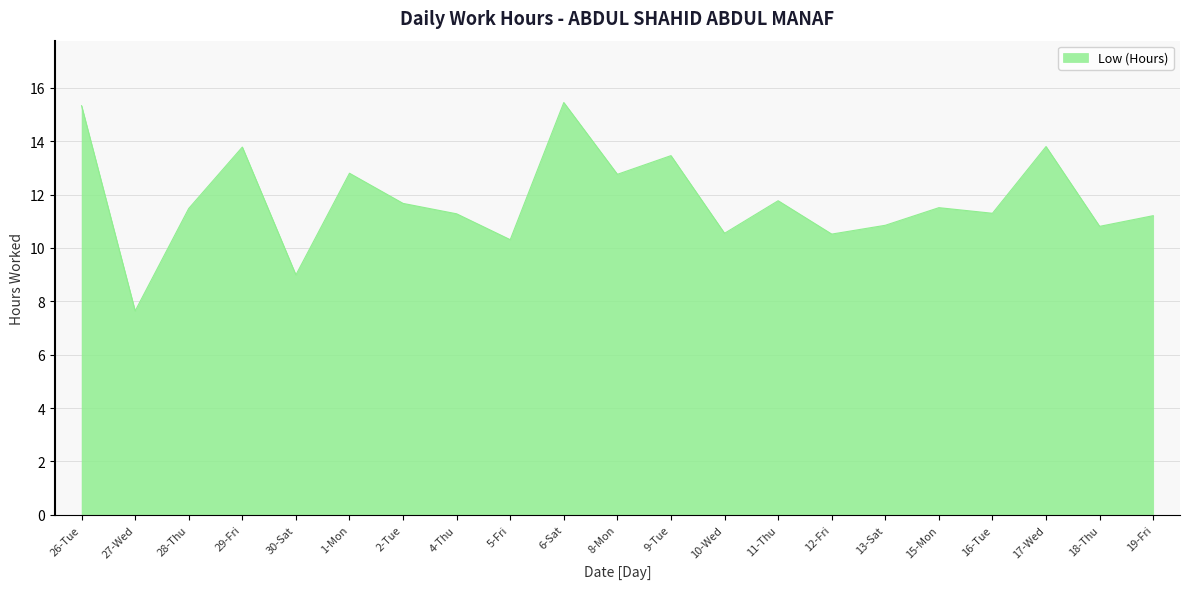

Which has a higher value, 17-Wed or 12-Fri?

17-Wed